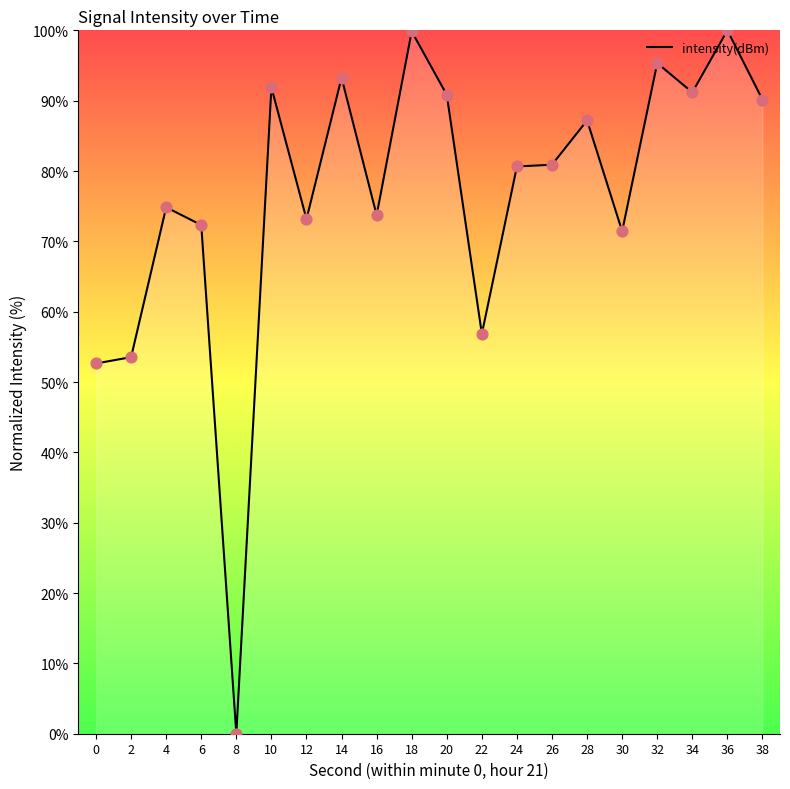

What is the ratio of the value at 28 to the value at 2?

1.6